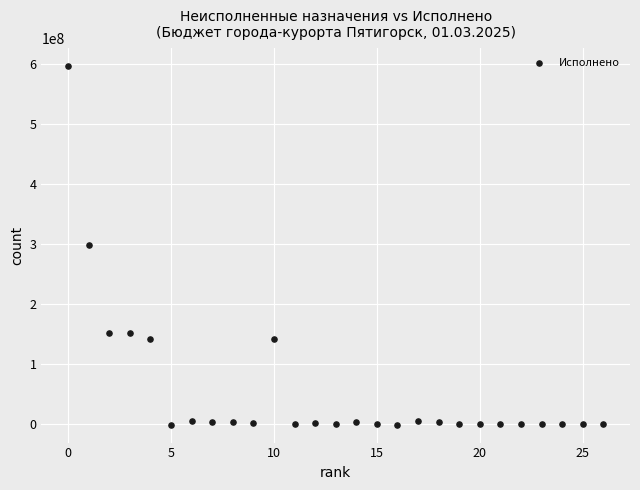

How many data points are displayed?

27